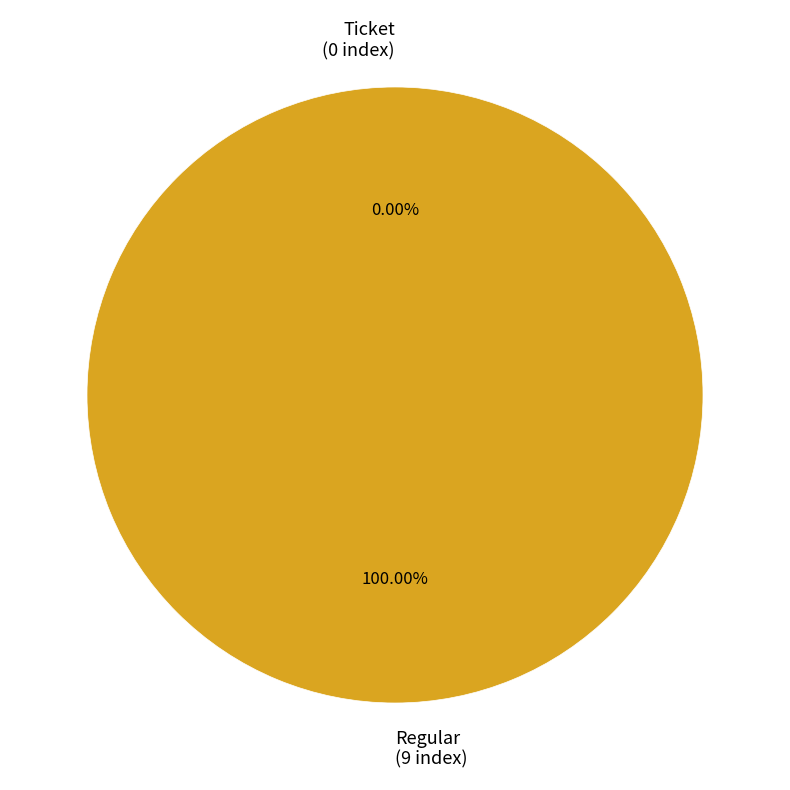

To the nearest percent, what percentage of the pie is Regular?

100%